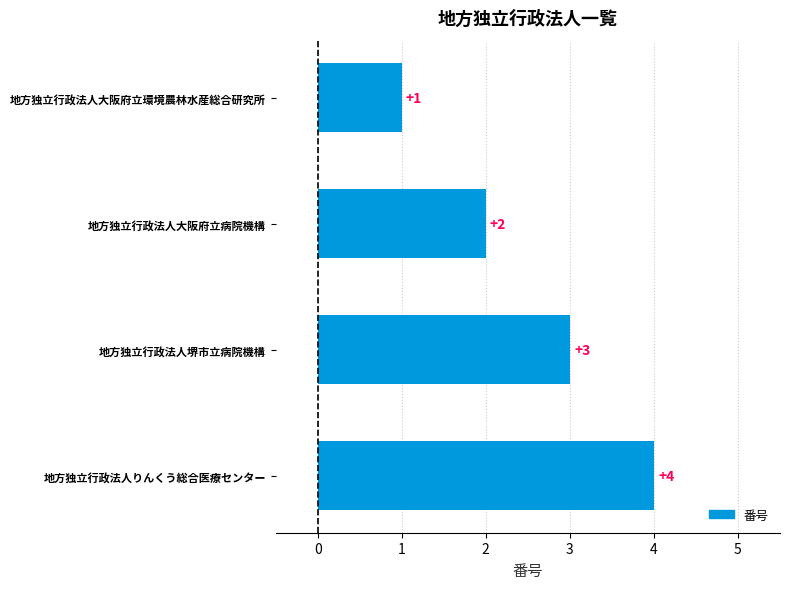

How many bars are there in total?

4